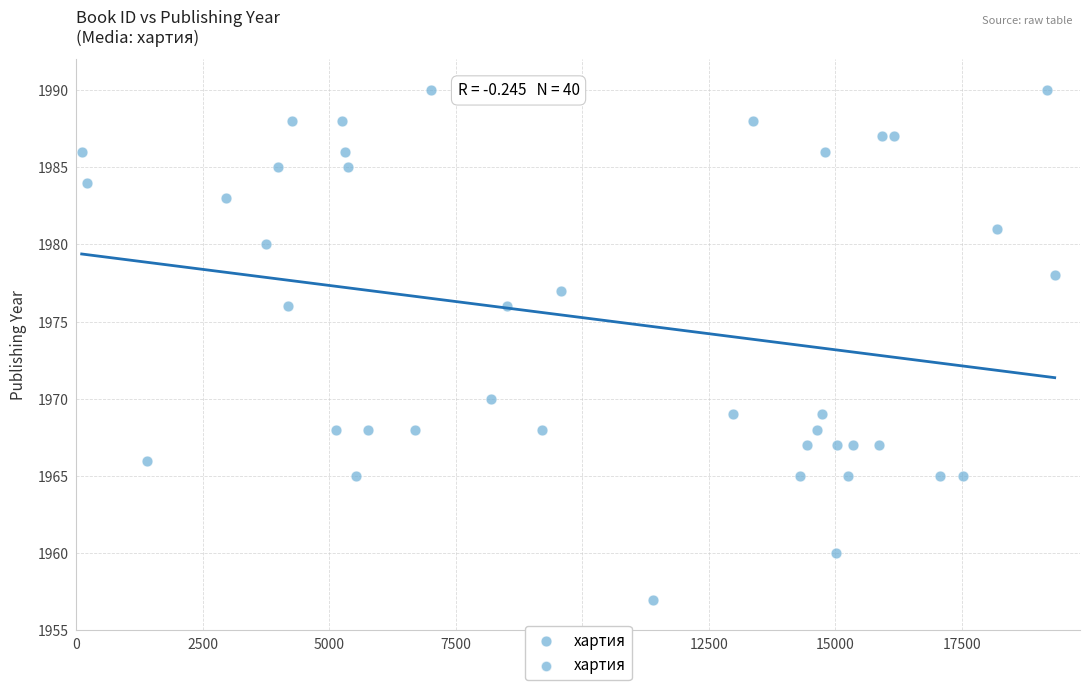

What is the range of X values (max minus min)?

19221